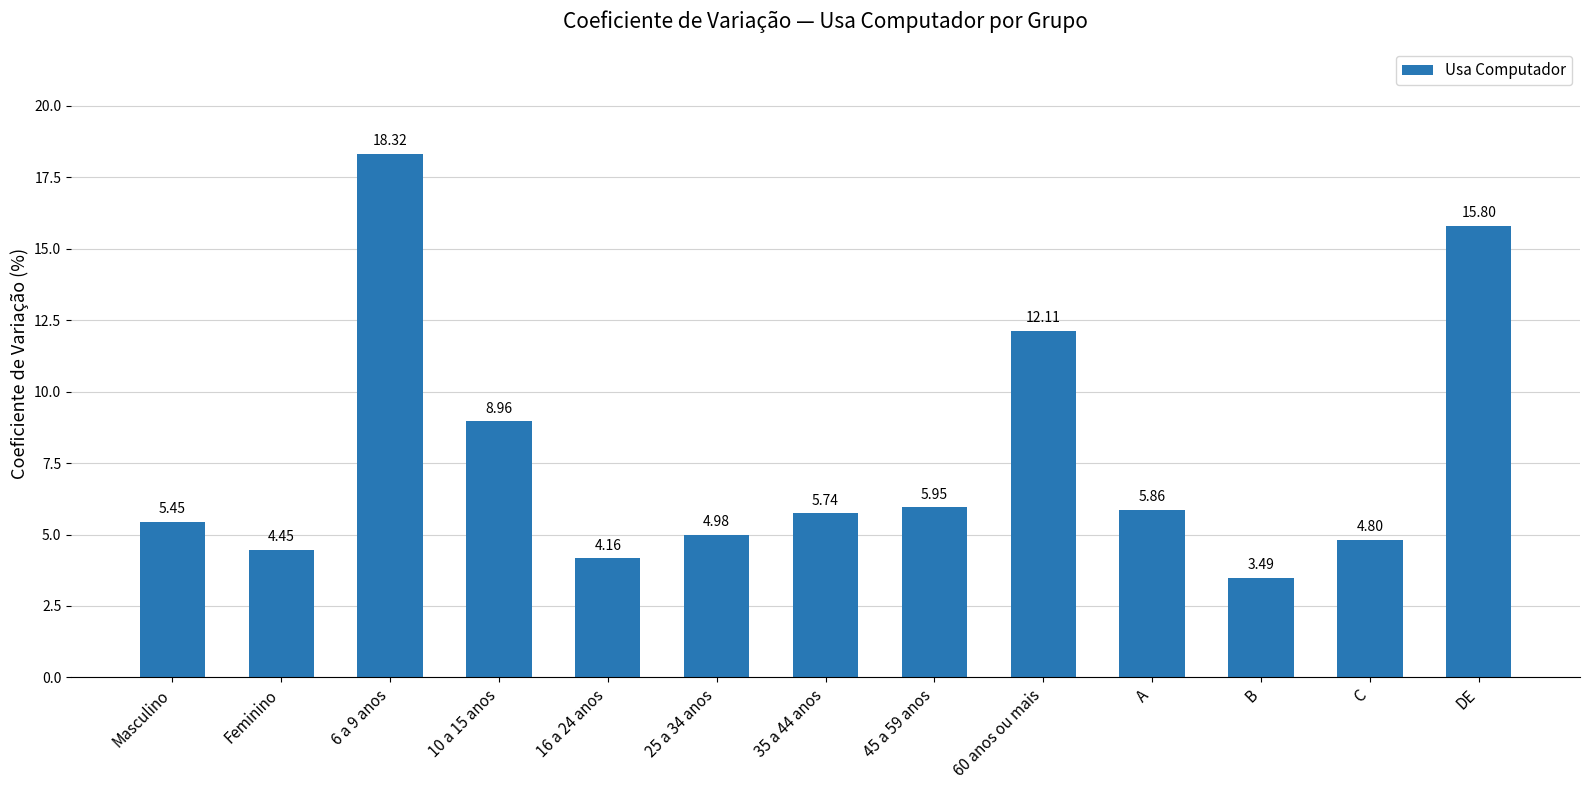

What is the ratio of the value at 6 a 9 anos to the value at C?

3.8